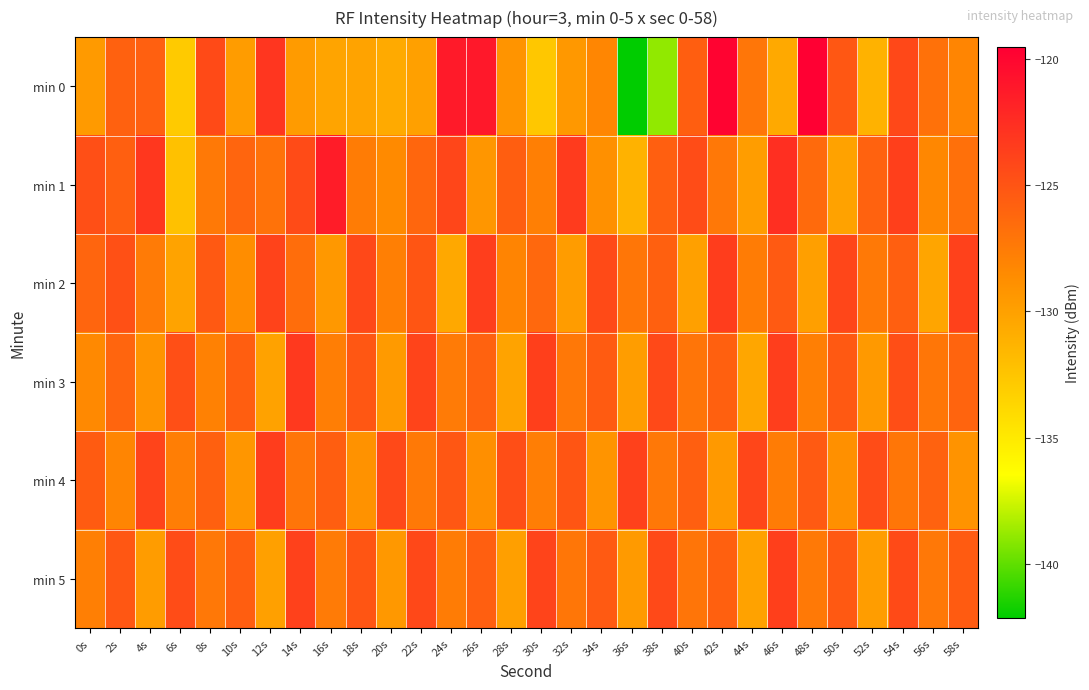

Which series has the widest spread of values?

min 0